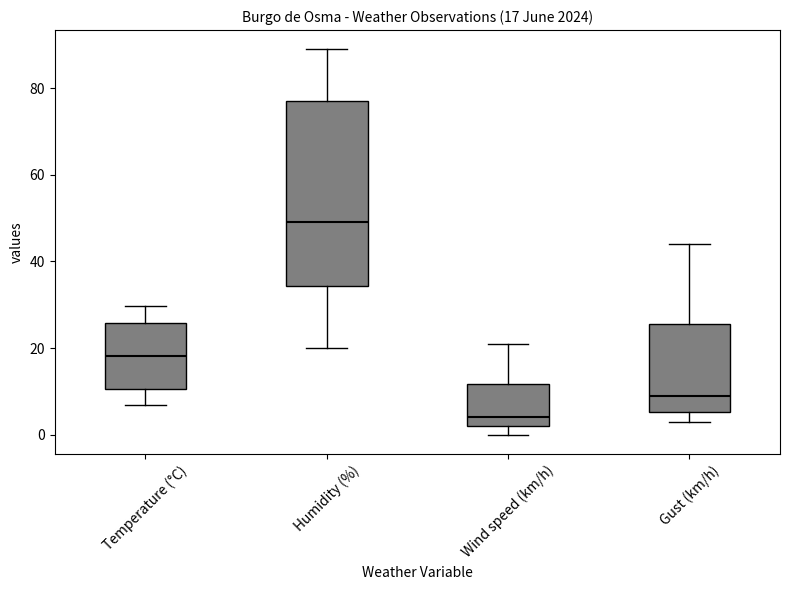

Which box's median line is the highest?

Humidity (%)